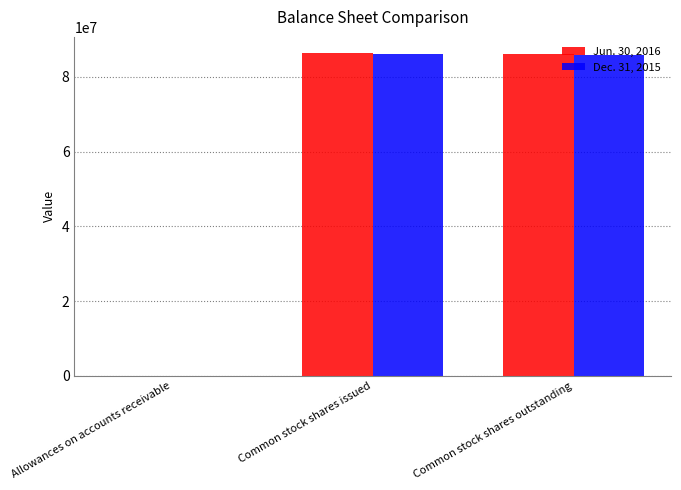

Is the value of Jun. 30, 2016 at Common stock shares issued greater than the value of Dec. 31, 2015 at Allowances on accounts receivable?

Yes